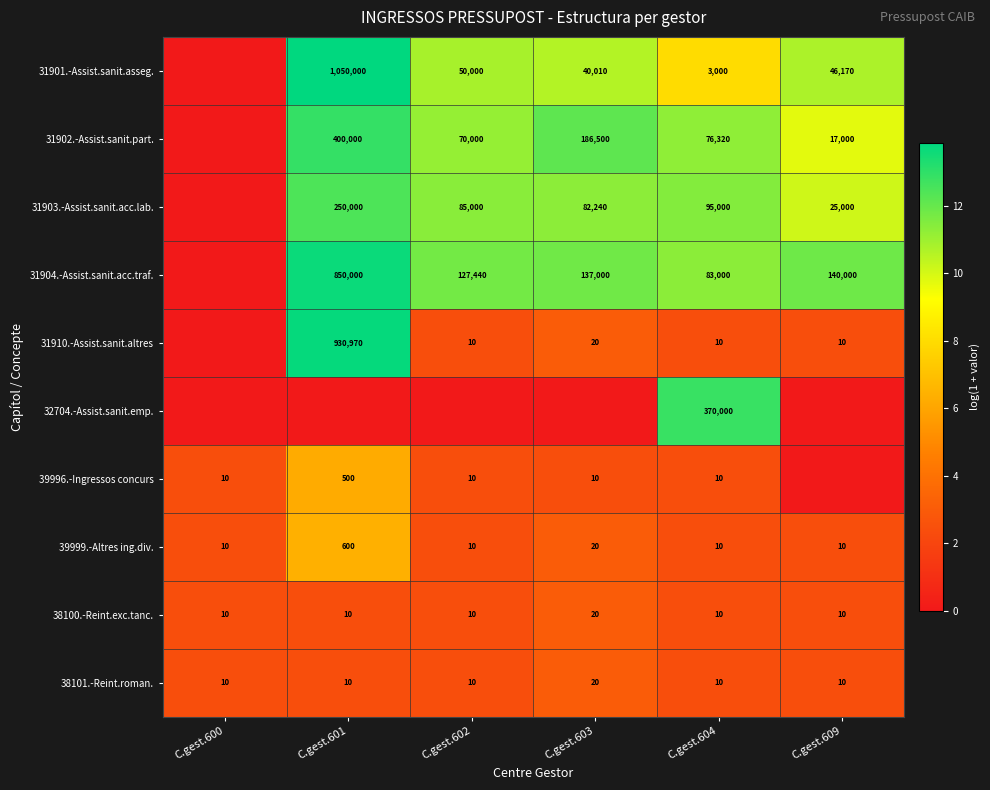

Is it true that 39996.-Ingressos concurs equals 500 at C.gest.601?

True